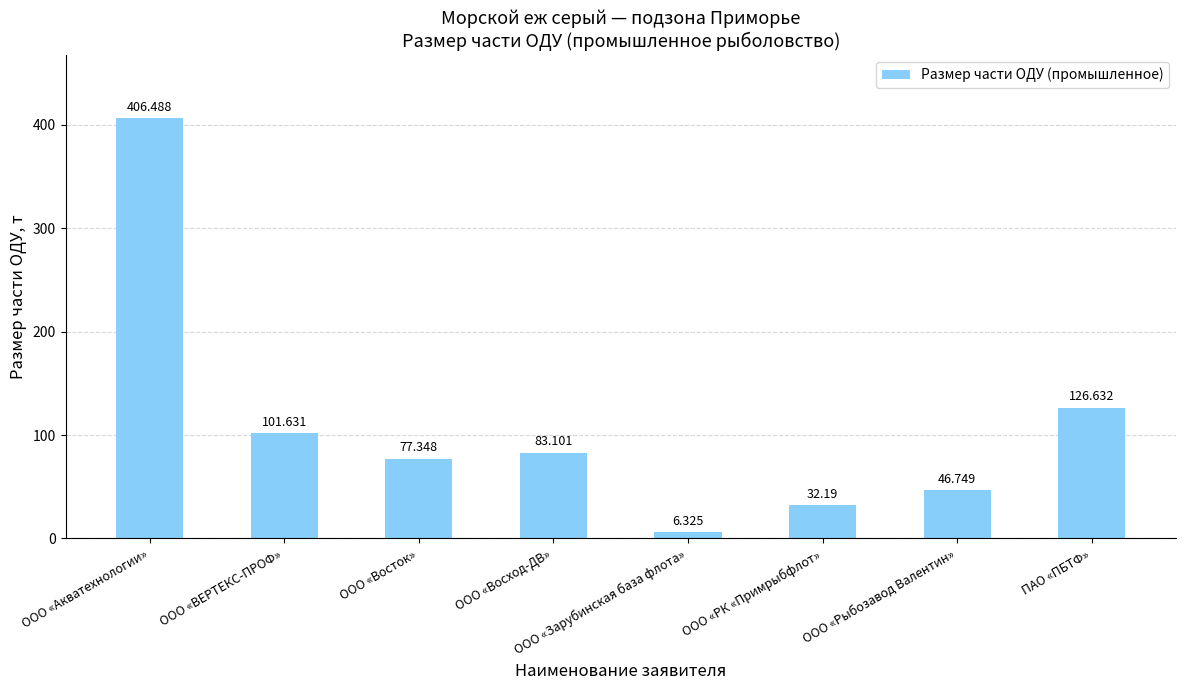

Count the number of values greater than 83.

4